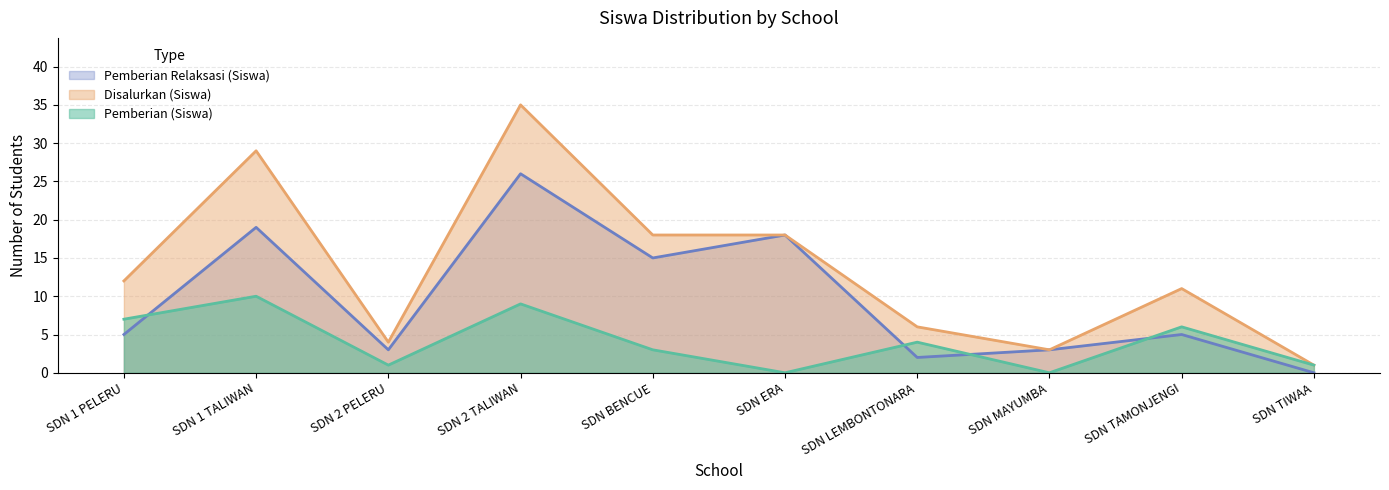

What position from the left is SDN TIWAA?

10